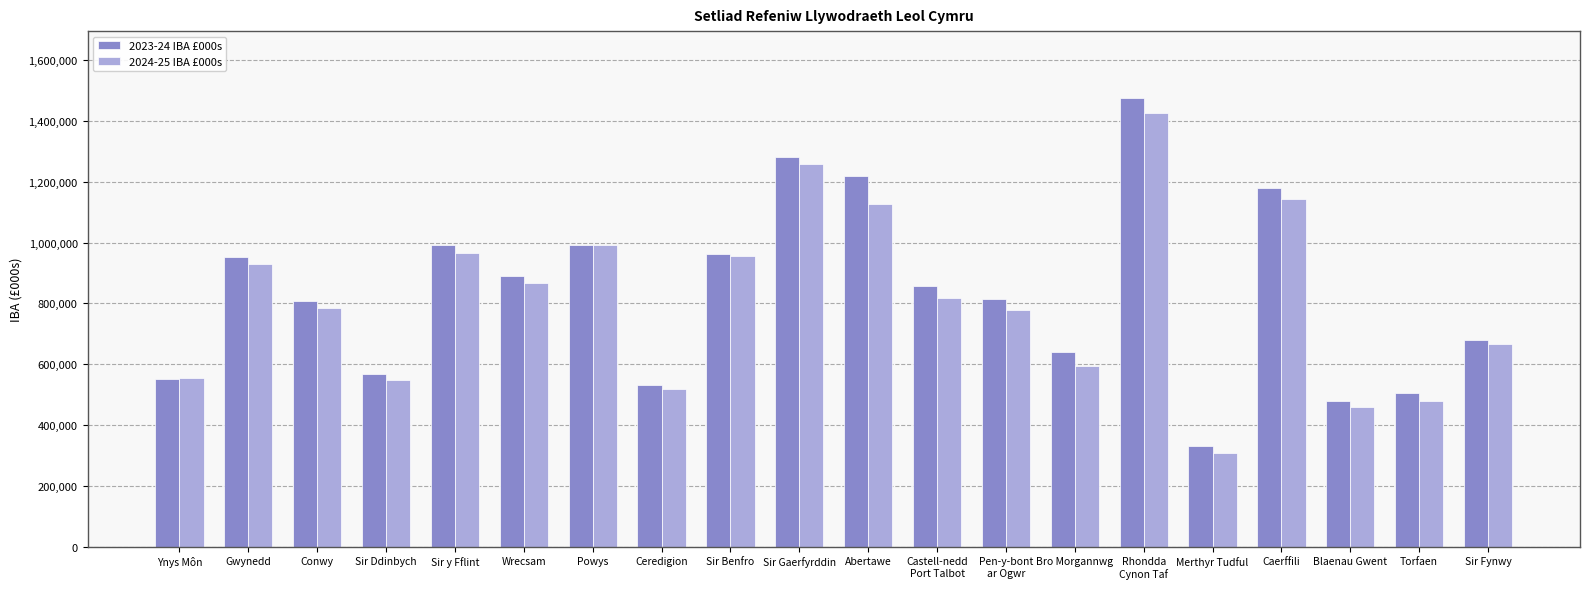

What is the lowest value of the 2023-24 IBA £000s series?

331724.8